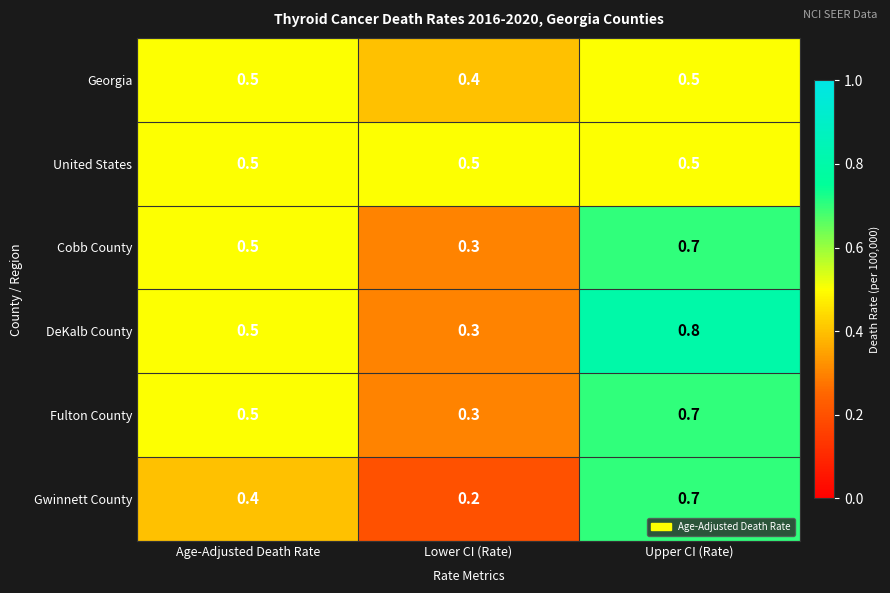

The Cobb County series shows 0.1 at Lower CI (Rate). True or false?

False